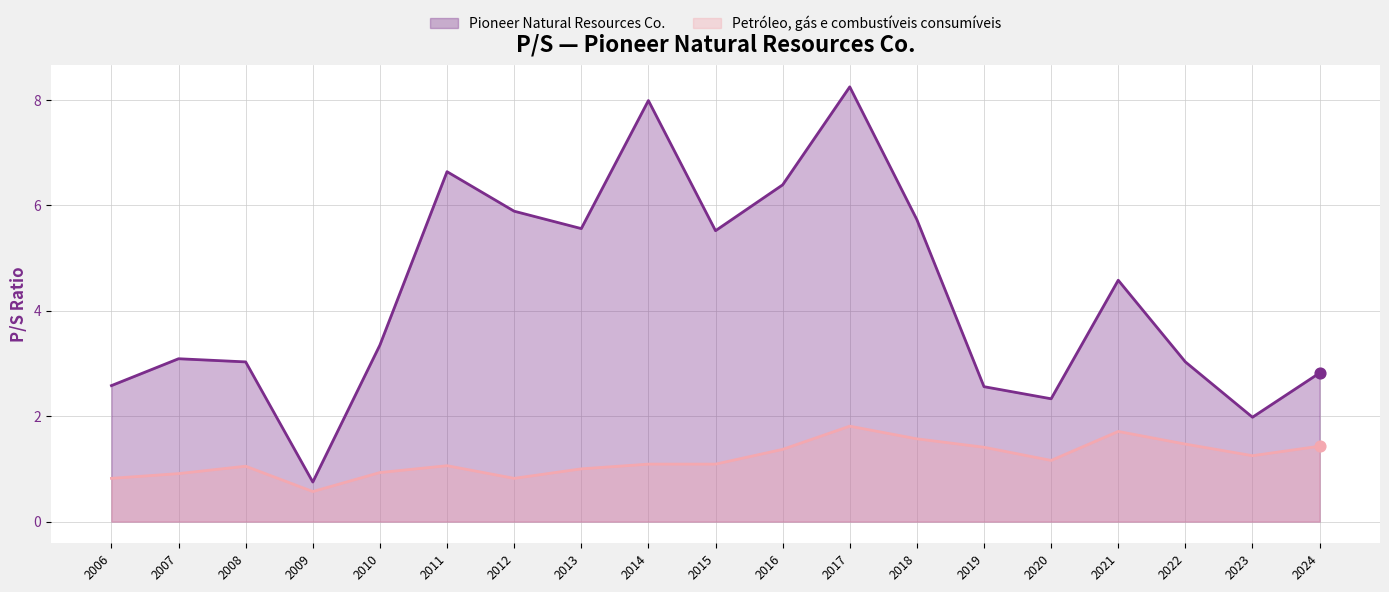

Which series has the widest spread of Y values?

Pioneer Natural Resources Co.